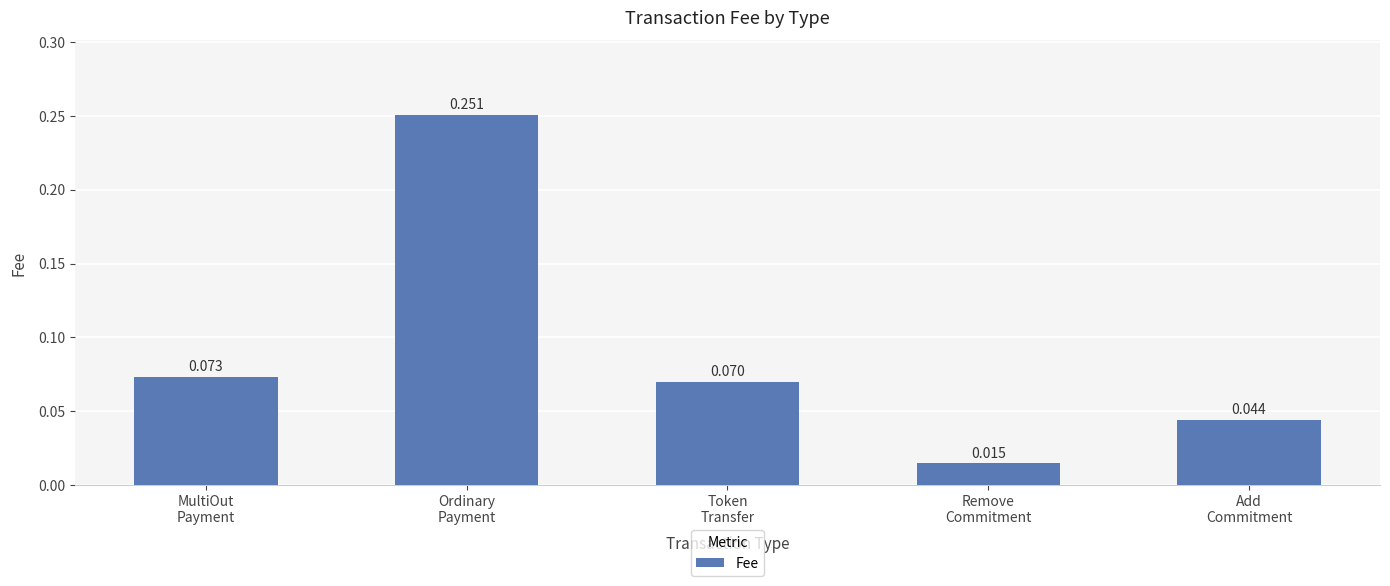

Does the chart contain stacked bars?

No